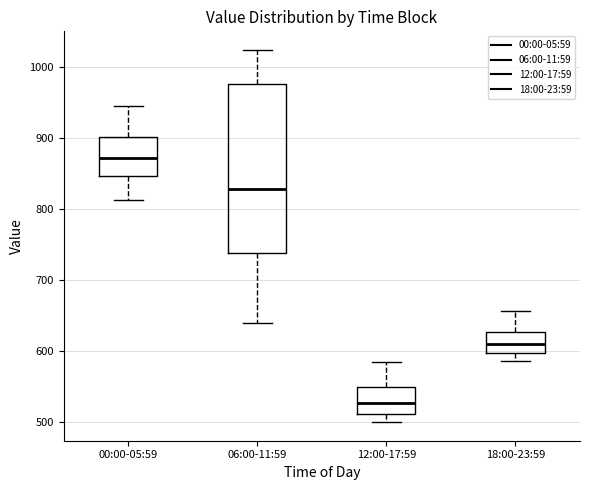

Reading left to right, read every box against the y-axis: the position of its median line, the range the box covers, and the ends of its whiskers. The values are not printed on the chart, so give them approximately, as read against the axis.

00:00-05:59: median 870, box 850 to 900, whiskers 810 to 950
06:00-11:59: median 830, box 740 to 980, whiskers 640 to 1020
12:00-17:59: median 530, box 510 to 550, whiskers 500 to 580
18:00-23:59: median 610, box 600 to 630, whiskers 590 to 660